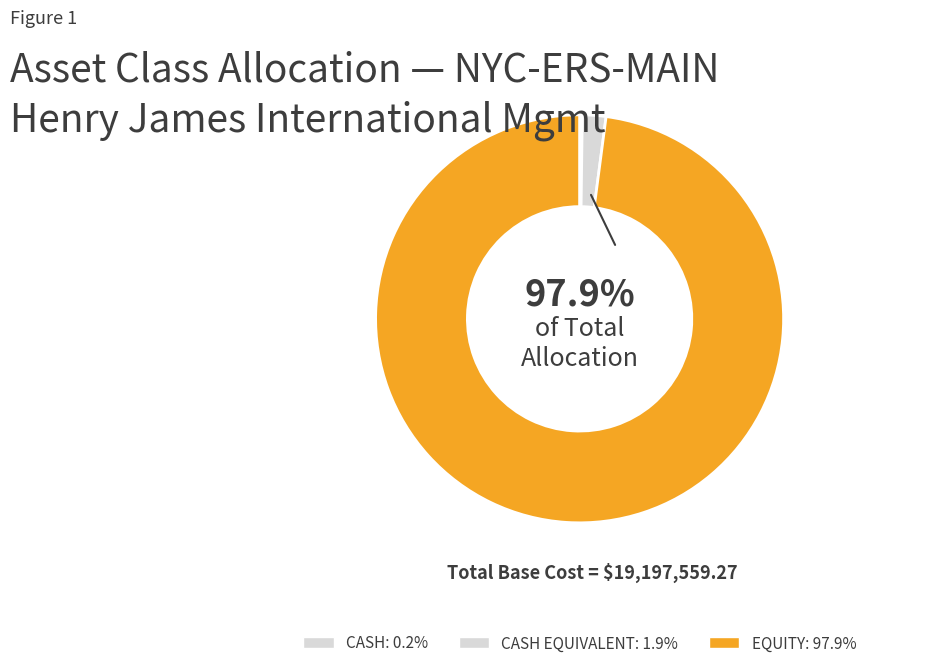

Which category has the smallest portion of the pie?

CASH